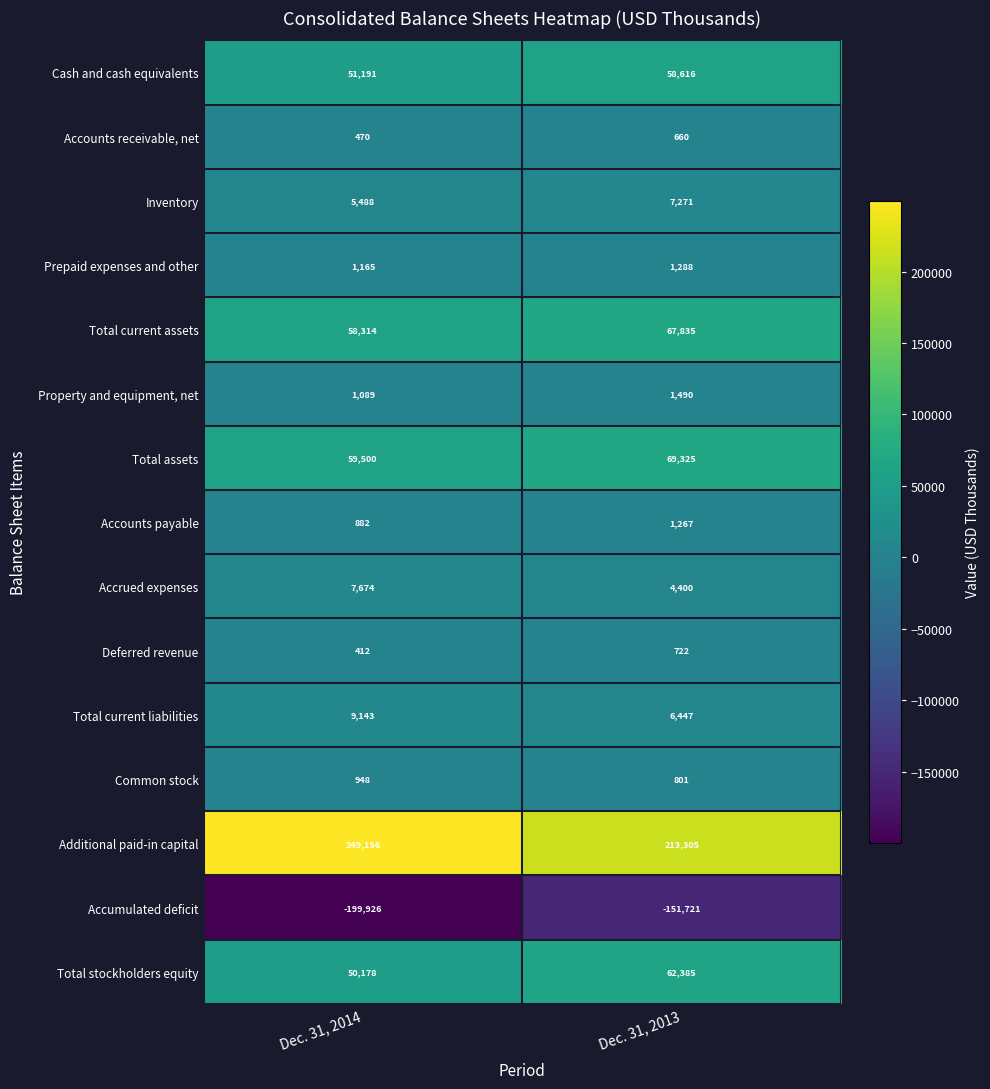

What is the smallest value displayed?

-199926